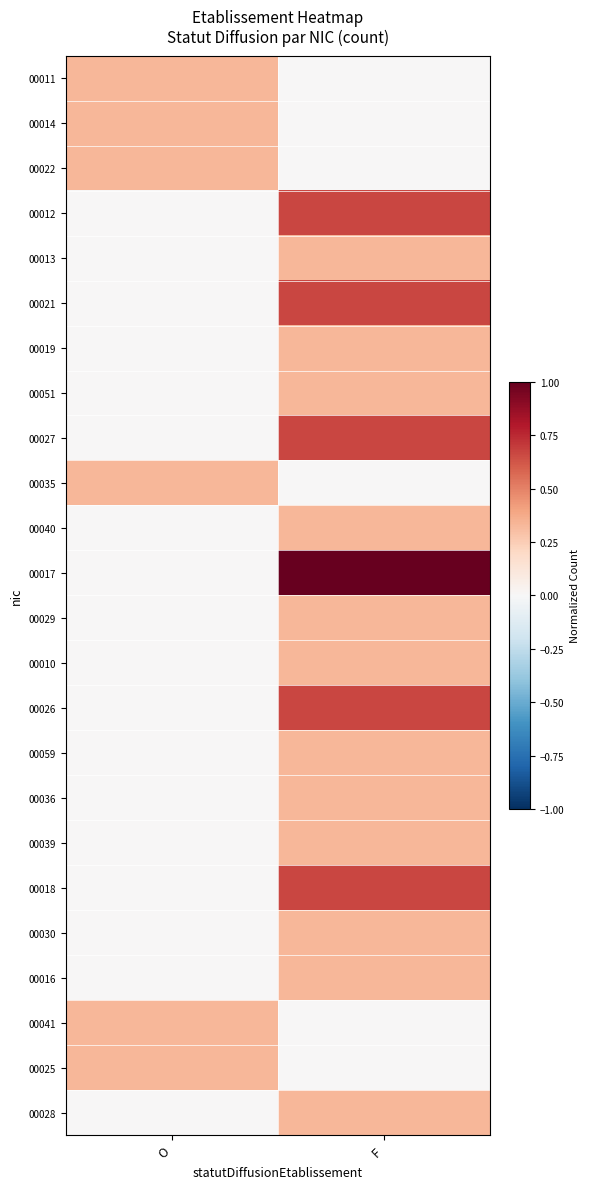

Rank the series at O from lowest to highest value.

00012, 00013, 00021, 00019, 00051, 00027, 00040, 00017, 00029, 00010, 00026, 00059, 00036, 00039, 00018, 00030, 00016, 00028, 00011, 00014, 00022, 00035, 00041, 00025